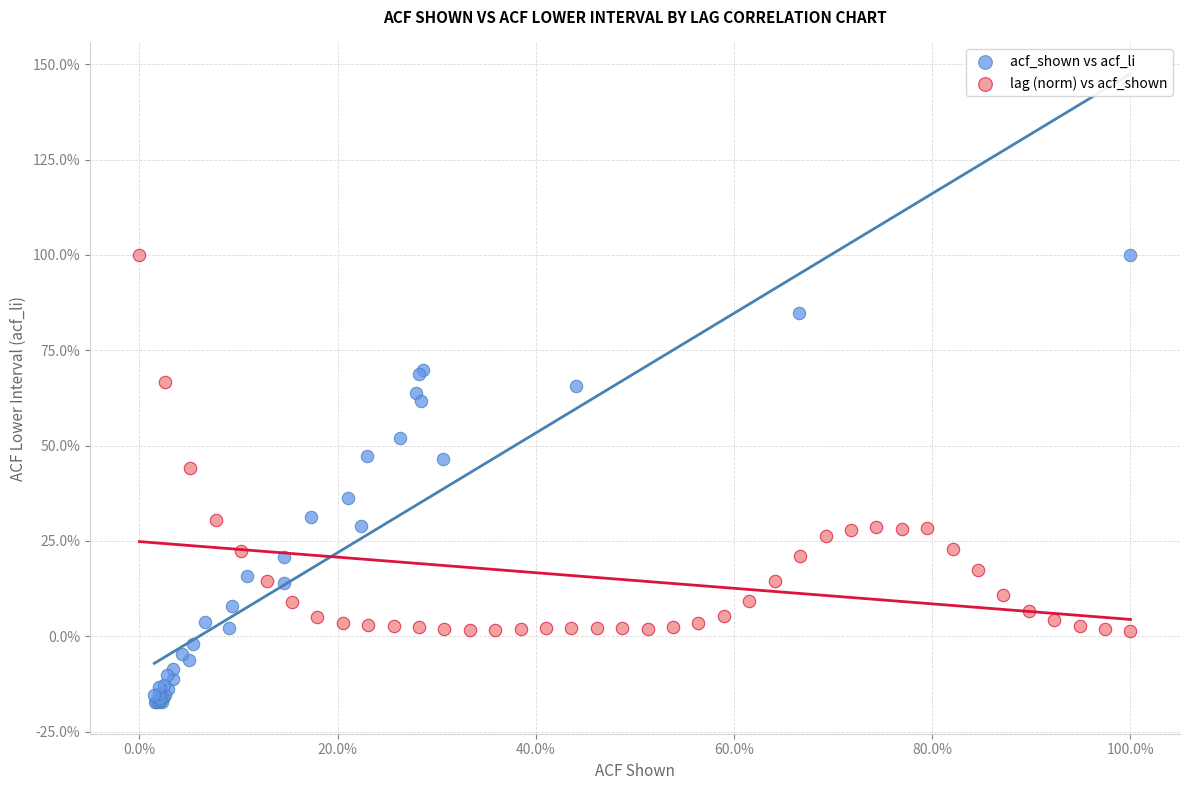

What are all the series names shown in the legend?

acf_shown vs acf_li, lag (norm) vs acf_shown